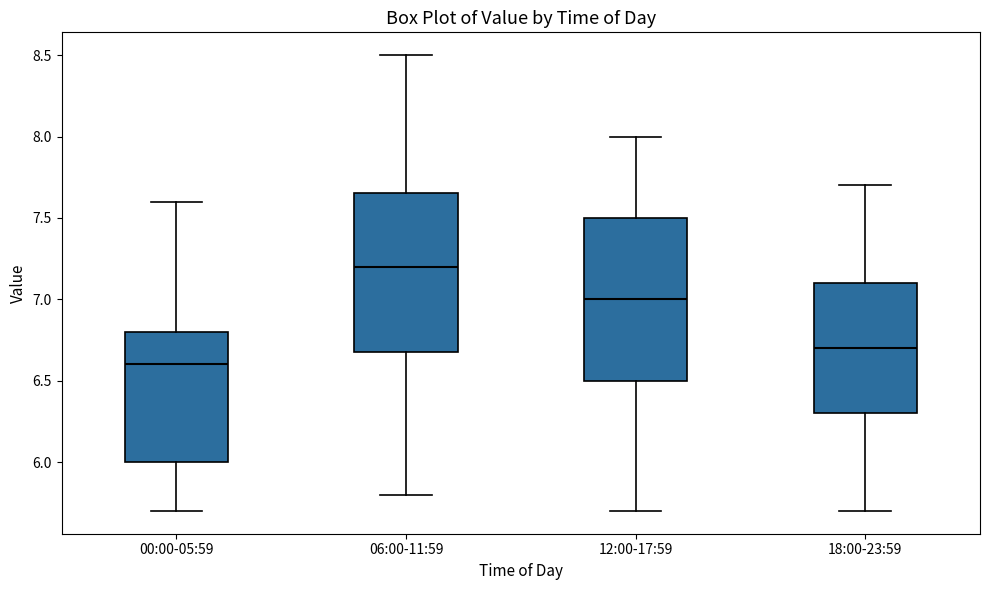

Which box's median line is the highest?

06:00-11:59